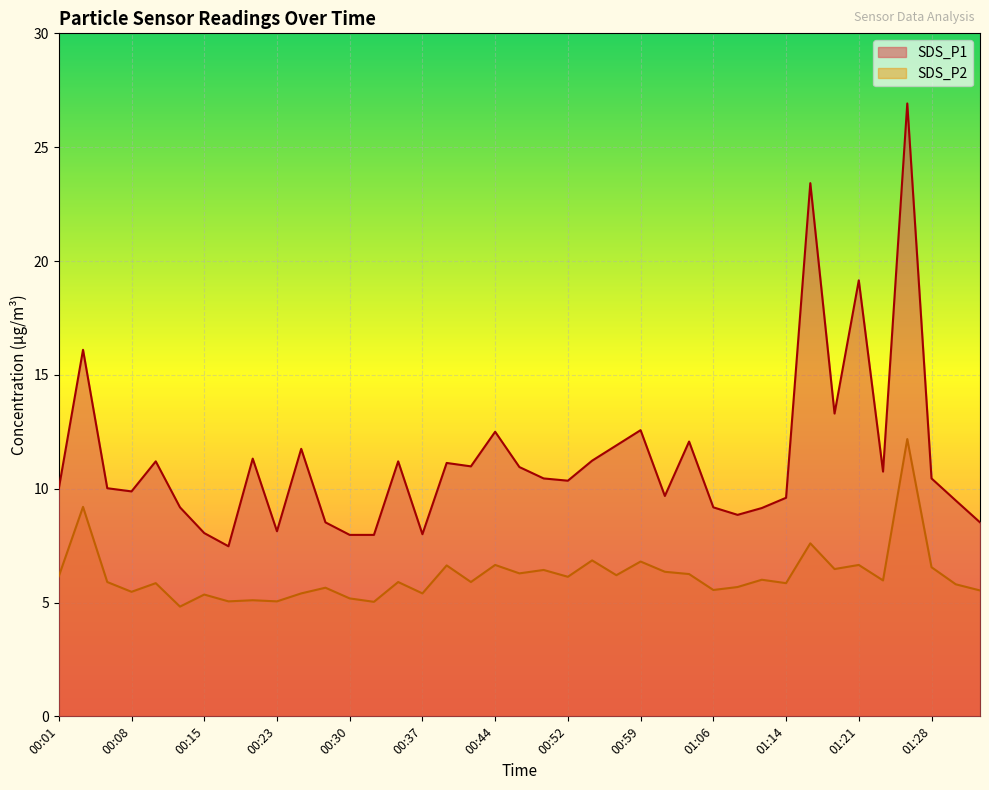

What is the value of the SDS_P2 point at the 24th from the left?

6.2